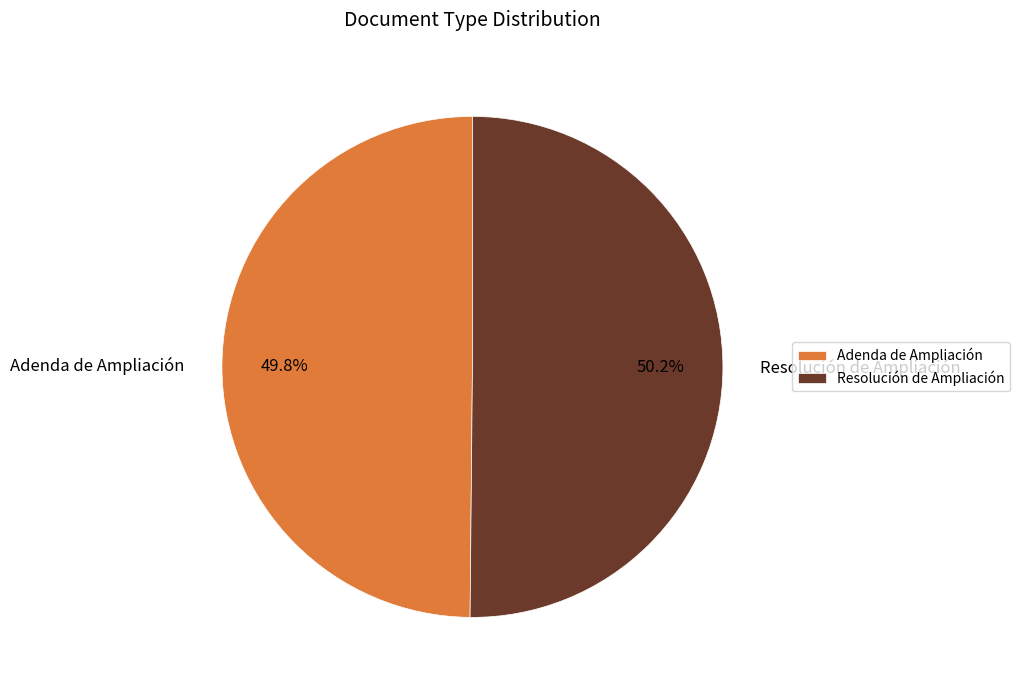

Combined, what portion of the pie is Resolución de Ampliación and Adenda de Ampliación?

100.0%